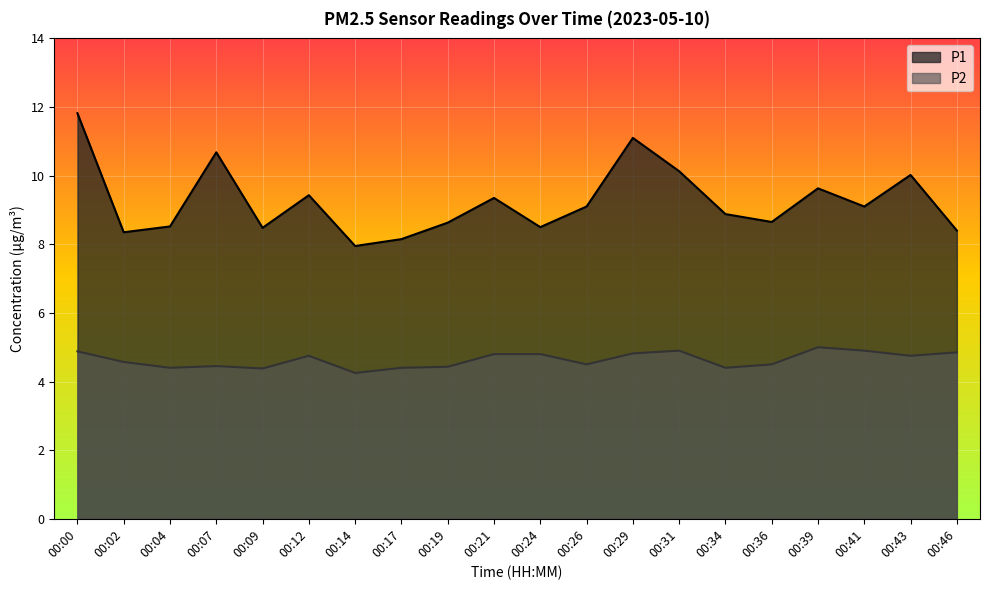

Where is P1 nearest to the value 9?

00:26